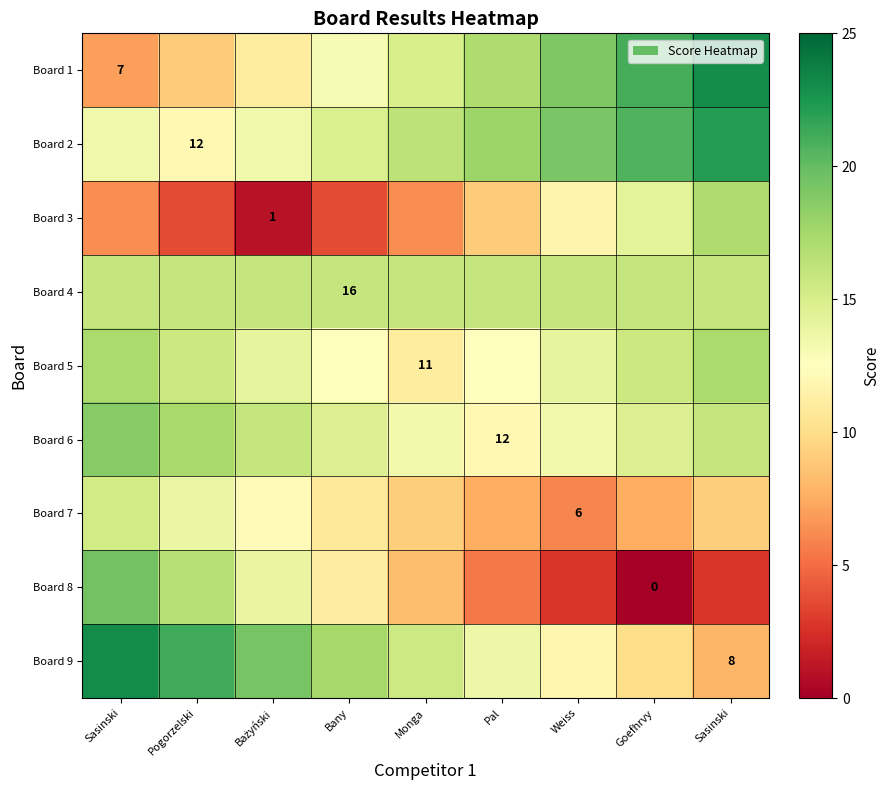

The value of Board 9 at Sasinski is 3.7. True or false?

False